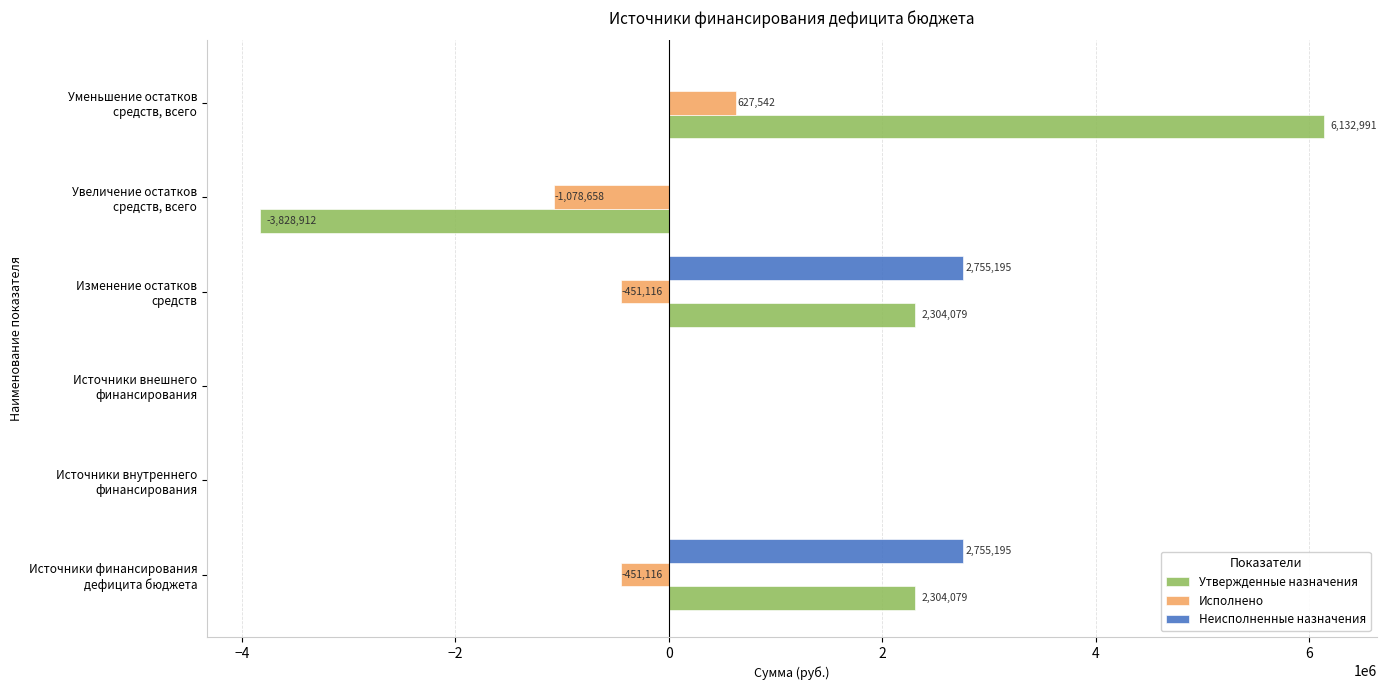

What is the sum of all Утвержденные назначения values?

6912235.8